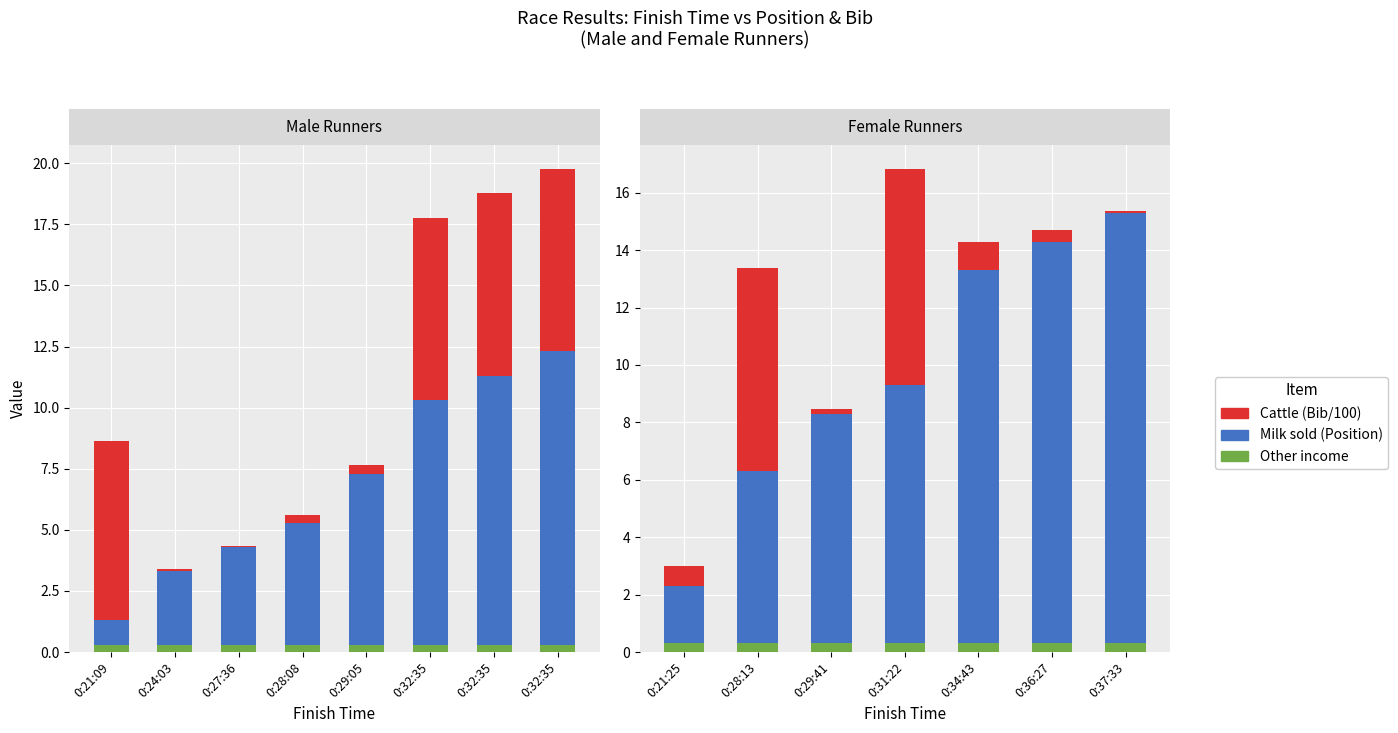

What is the minimum value for Other income?

0.3